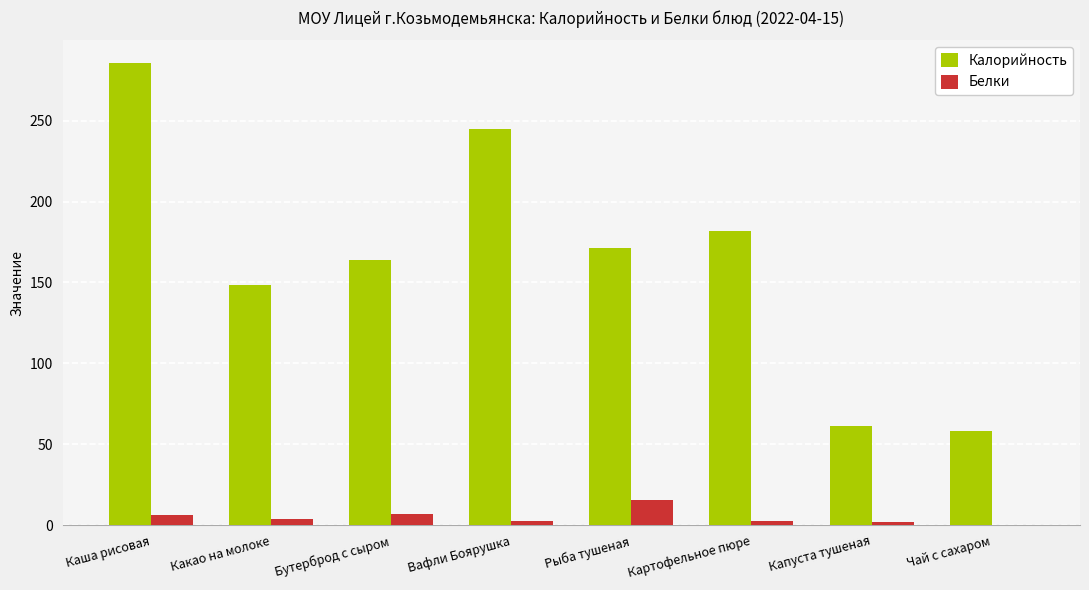

Which series changed the most between Вафли Боярушка and Рыба тушеная?

Калорийность